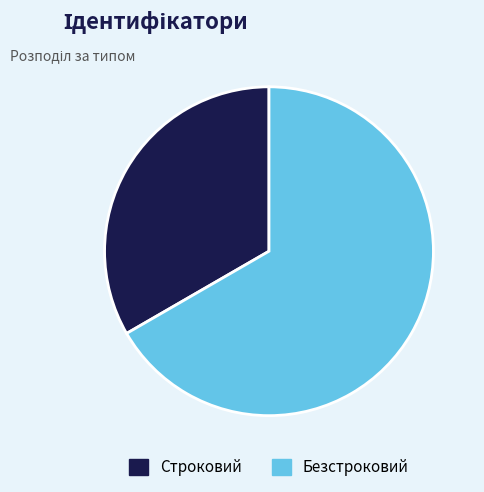

Is it true that Безстроковий is 74% of the pie?

False